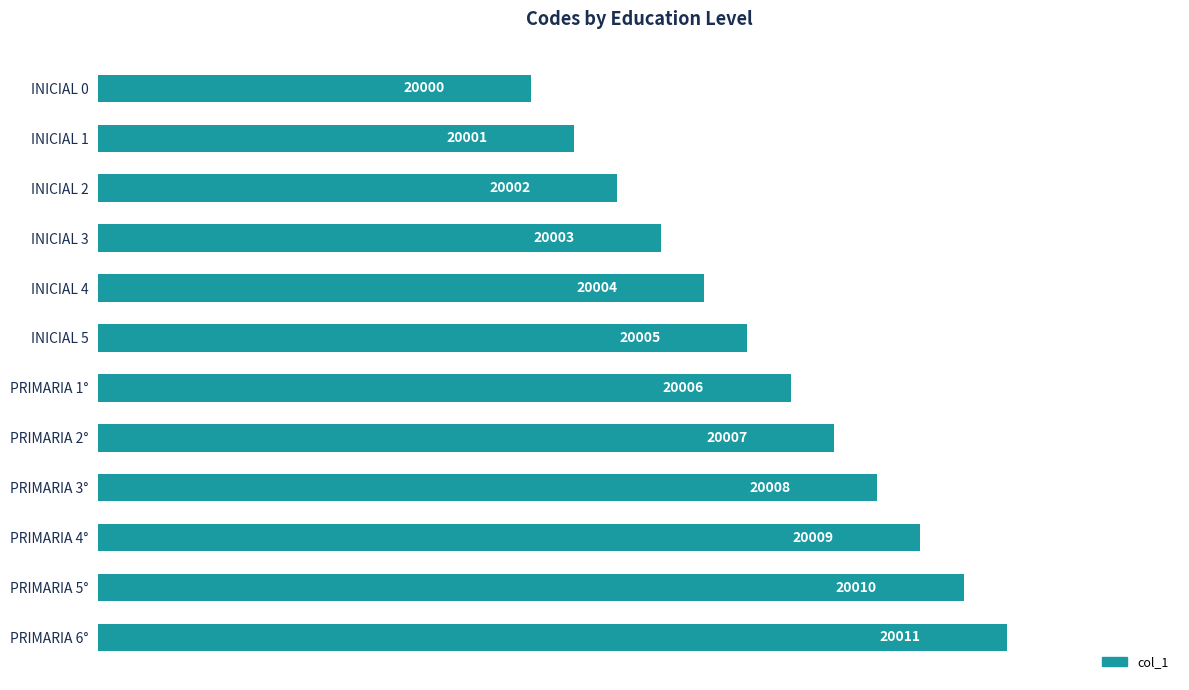

How many values are below 20006?

6